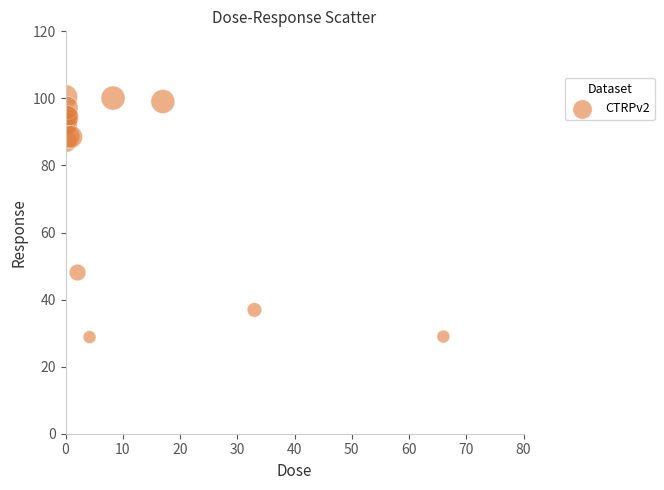

What Y value in the scatter plot is closest to 64?

48.1